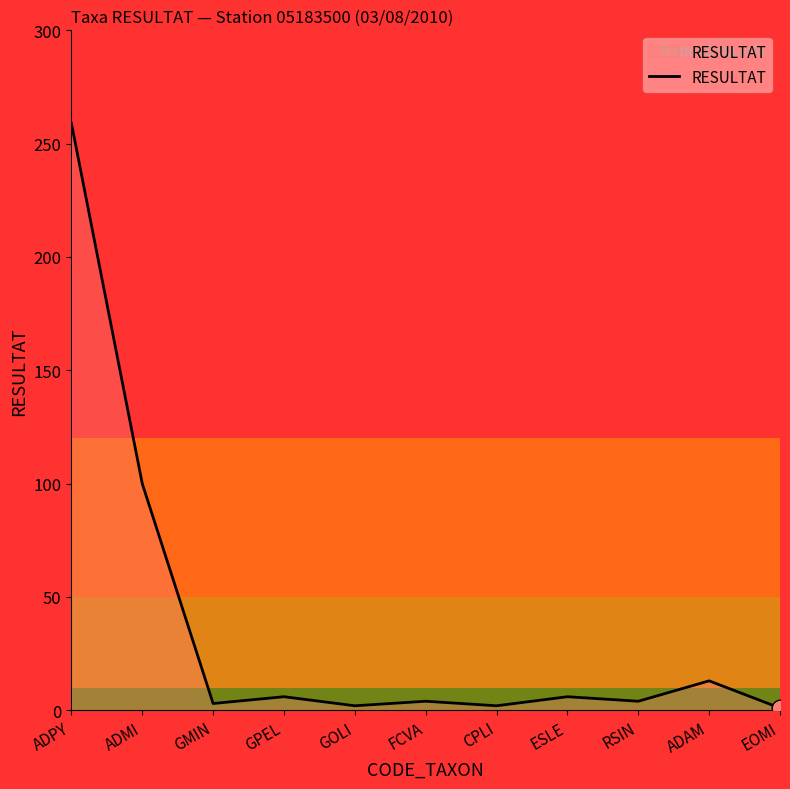

How many lines are shown in the chart?

1